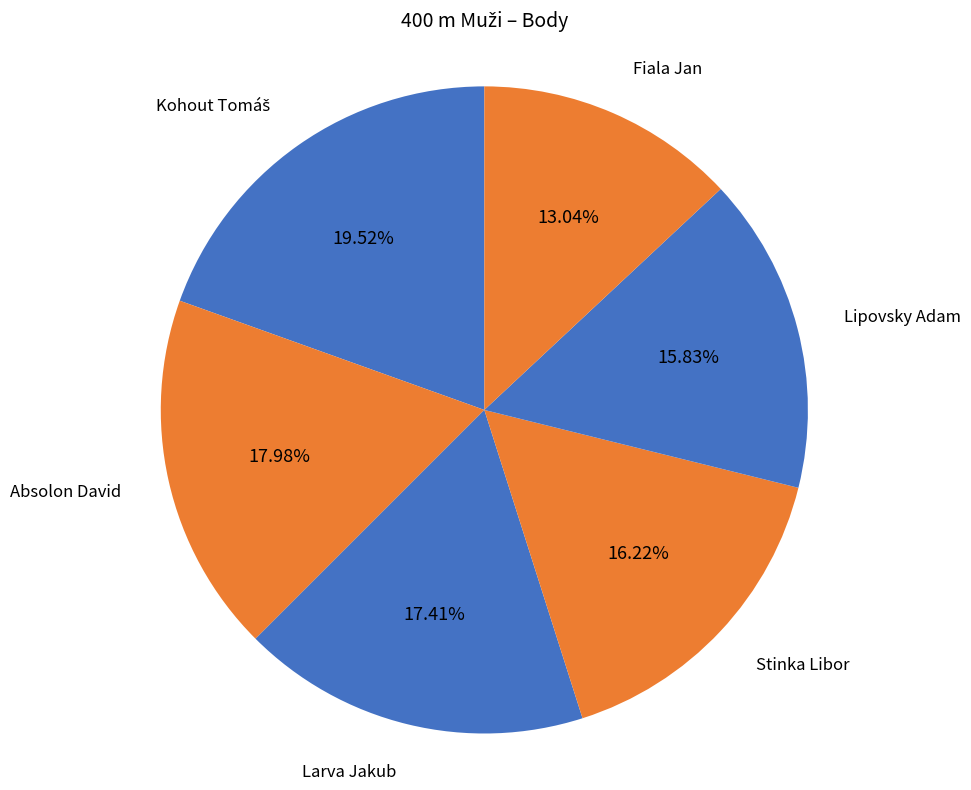

Approximately how many times larger is the value at Fiala Jan compared to Absolon David?

0.7